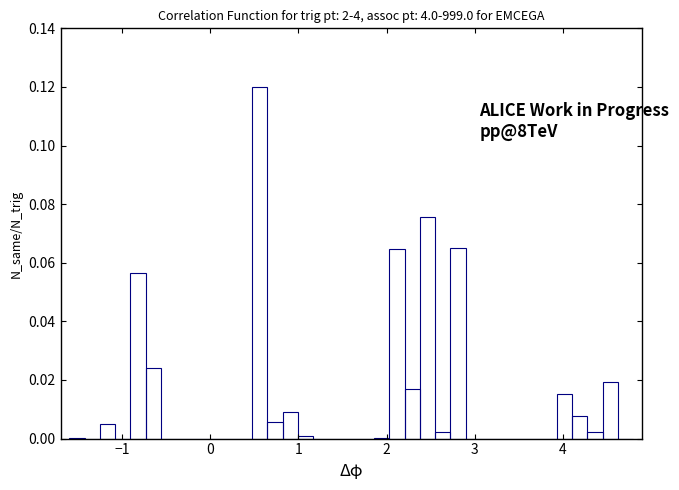

Read against the x-axis, roughly where is the centre of the tallest bar?

0.6